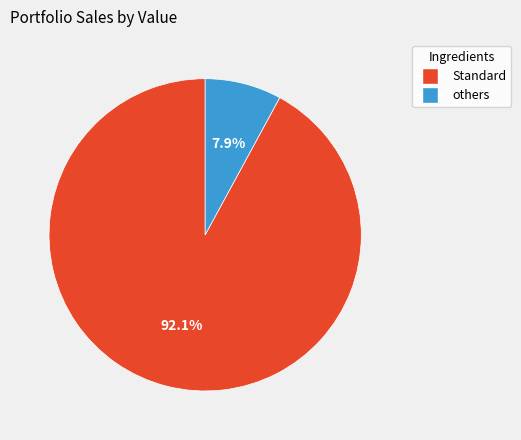

To the nearest percent, what is the difference between the largest and smallest slice percentages?

84%